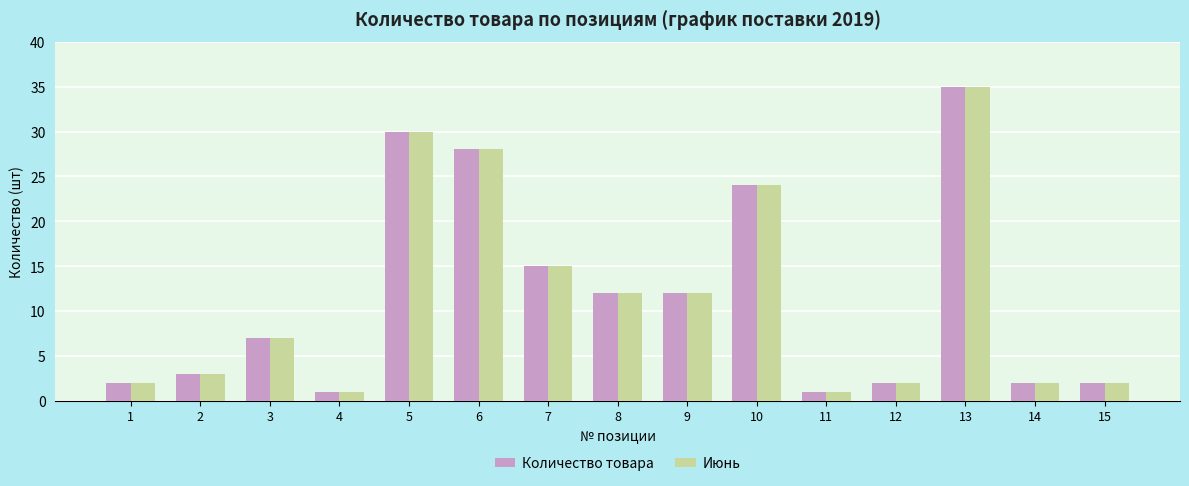

Reading left to right, extract all data points from this chart.

Количество товара: 2	3	7	1	30	28	15	12	12	24	1	2	35	2	2
Июнь: 2	3	7	1	30	28	15	12	12	24	1	2	35	2	2